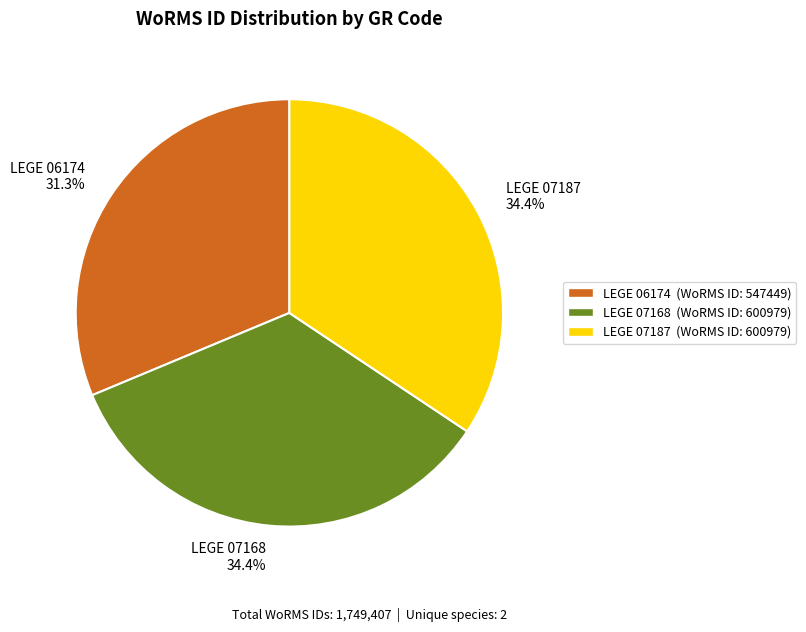

What percentage do LEGE 07168 and LEGE 06174 together represent?

65.6%